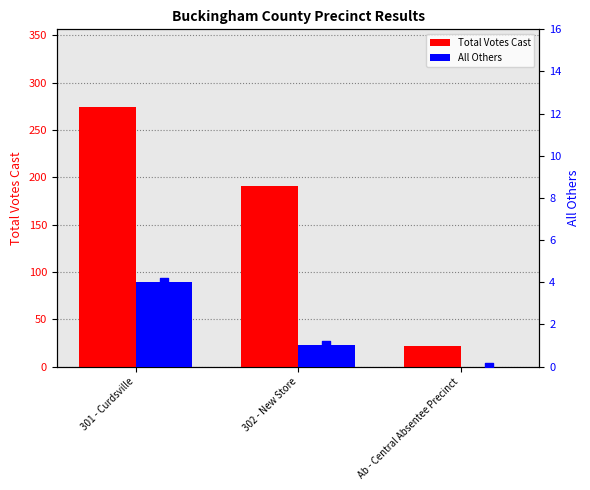

Is the value of Total Votes Cast at Ab - Central Absentee Precinct greater than the value of All Others at 302 - New Store?

Yes